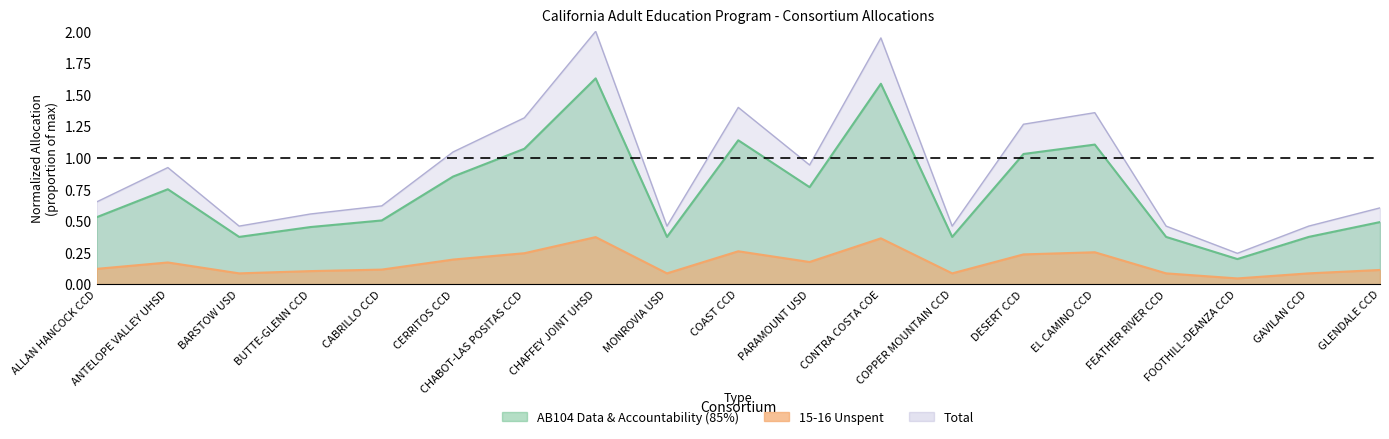

Does the chart have visible grid lines?

No